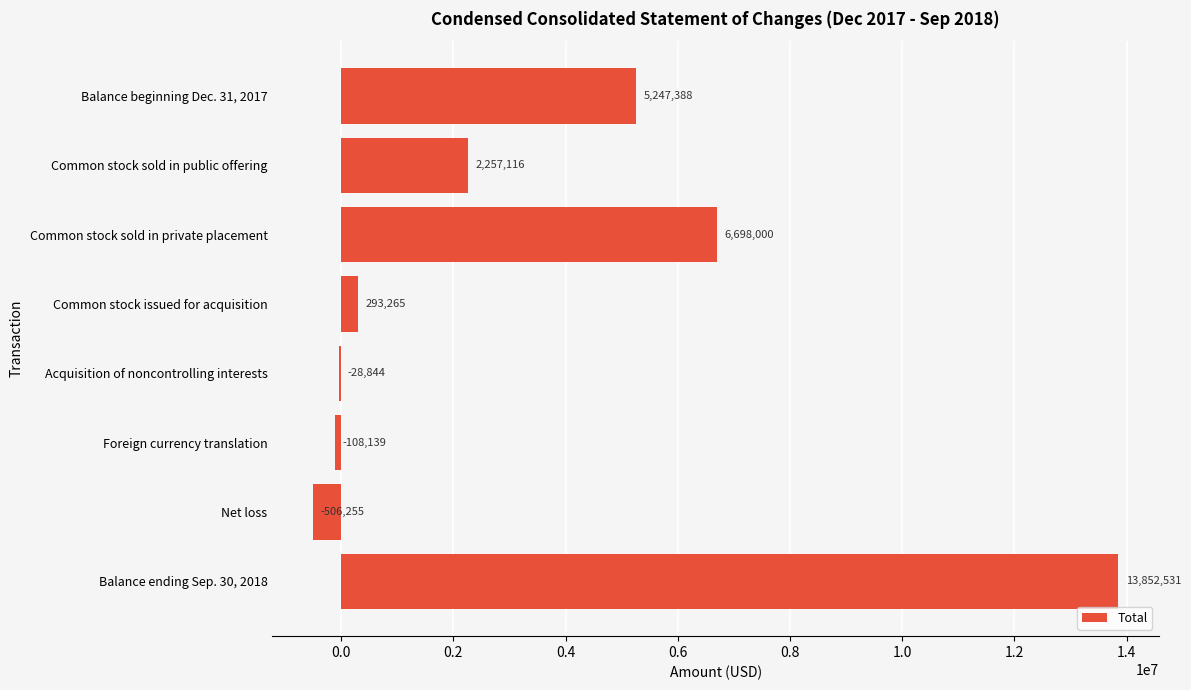

What is the approximate value at Common stock issued for acquisition, to the nearest 50?

293250